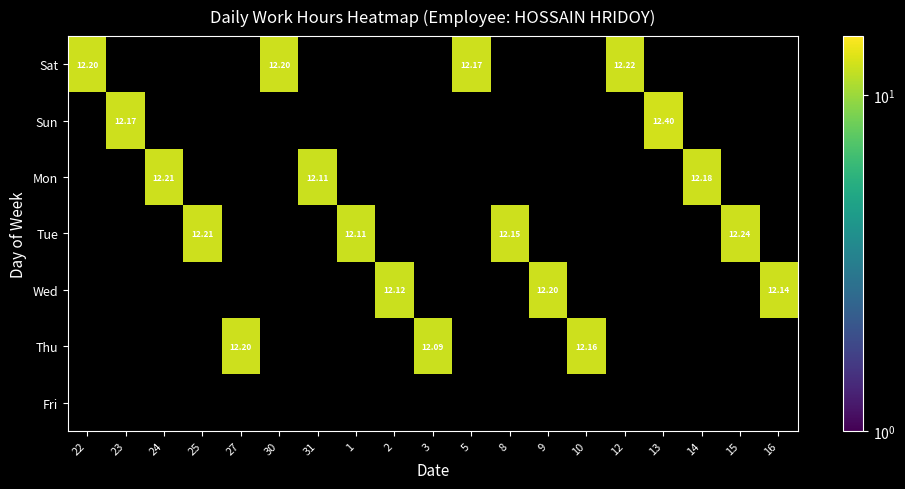

Rank the series at 13 from lowest to highest value.

Sat, Sun, Mon, Tue, Wed, Thu, Fri